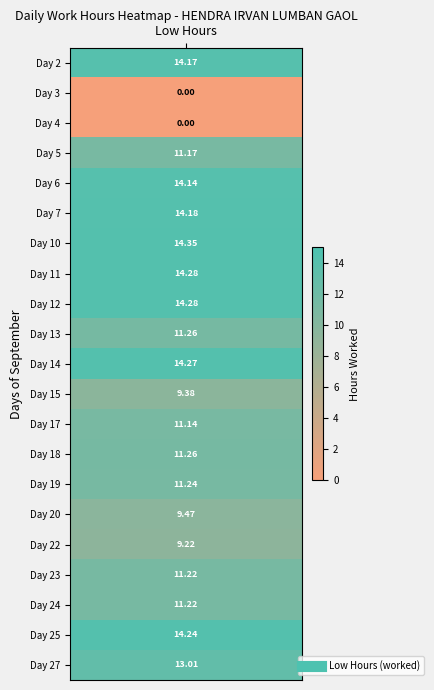

The 19 series shows 11.2 at 0. True or false?

True